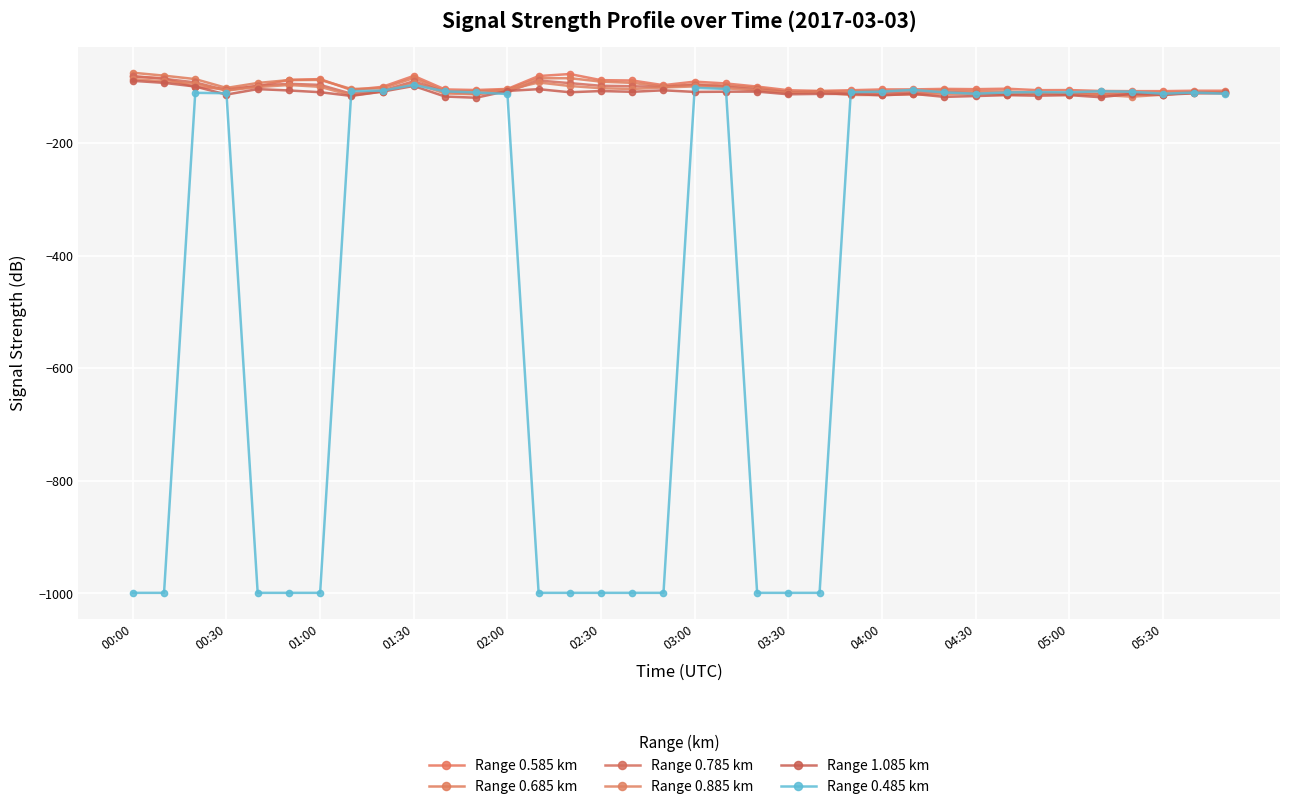

What are all the series names shown in the legend?

Range 0.585 km, Range 0.685 km, Range 0.785 km, Range 0.885 km, Range 1.085 km, Range 0.485 km